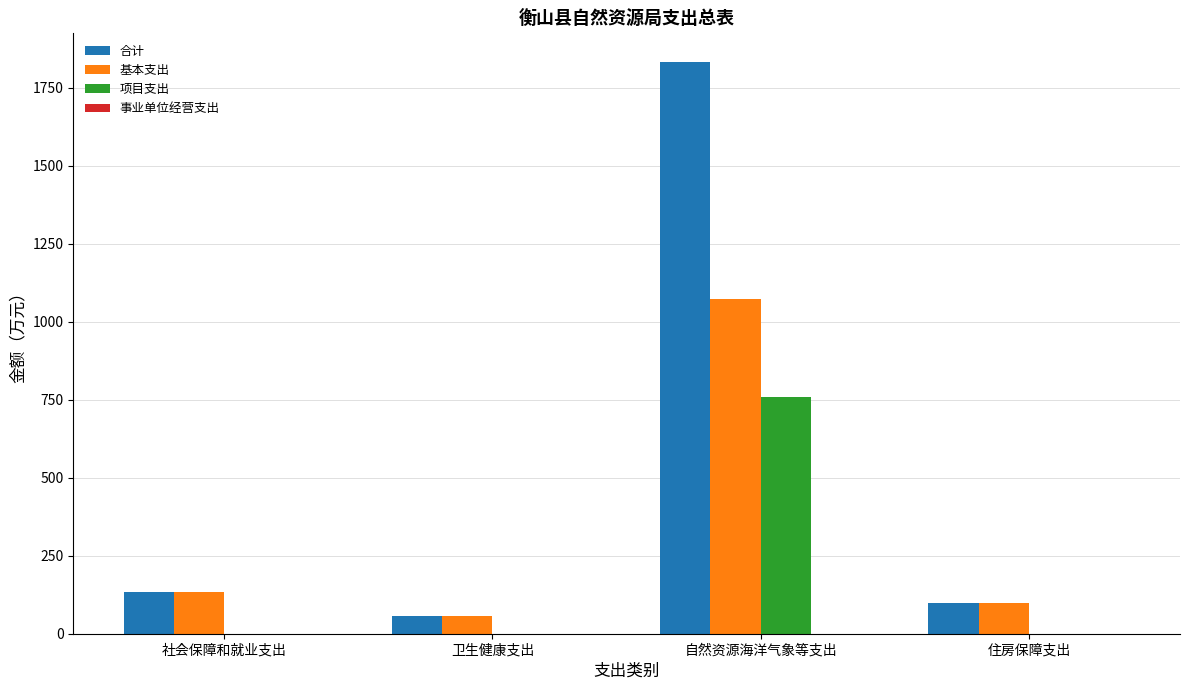

What is the total value across all series at 自然资源海洋气象等支出?

3666.4